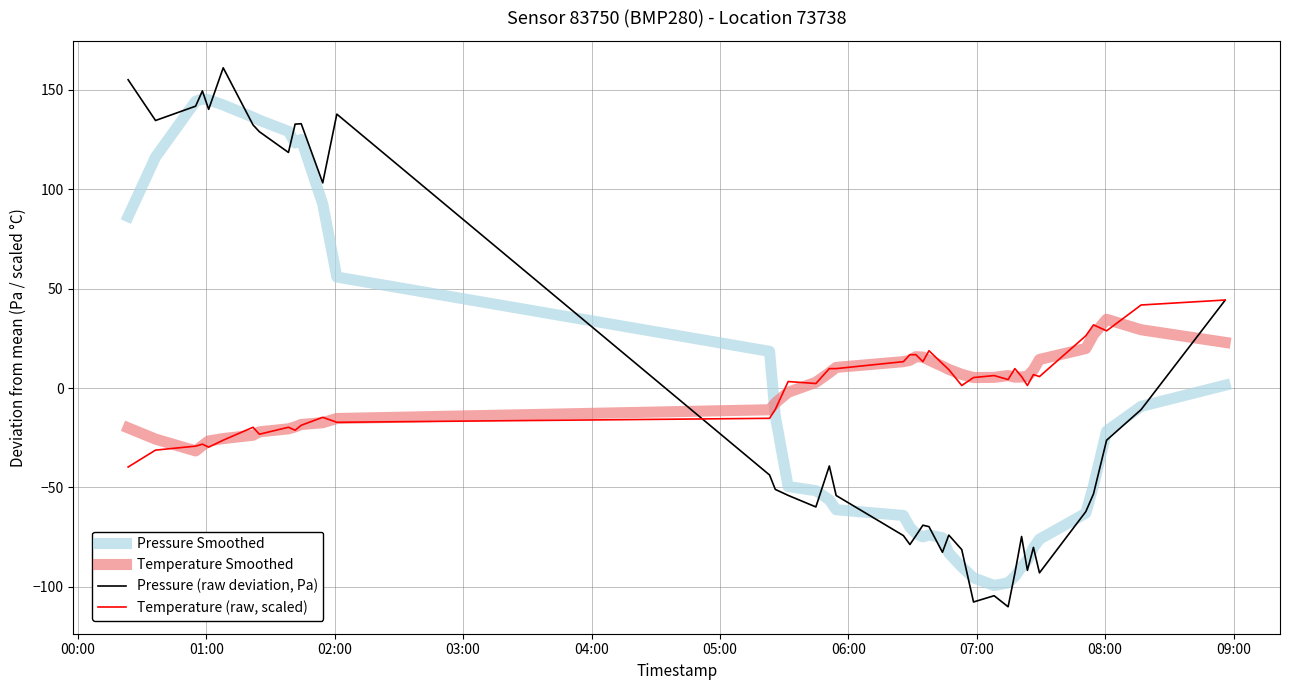

What is the smallest value displayed?

-110.0